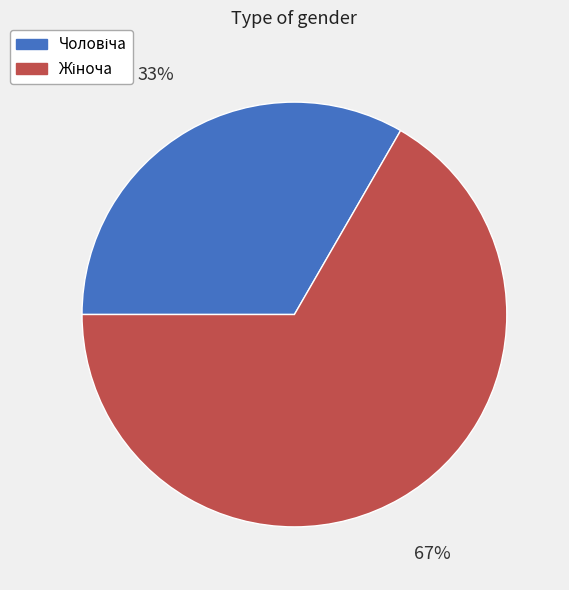

Does any single category account for the majority?

Yes